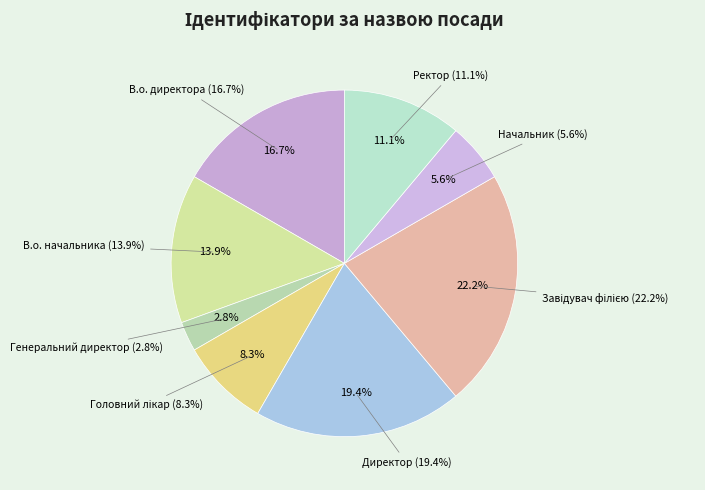

Does Головний лікар account for over 50% of the chart?

No